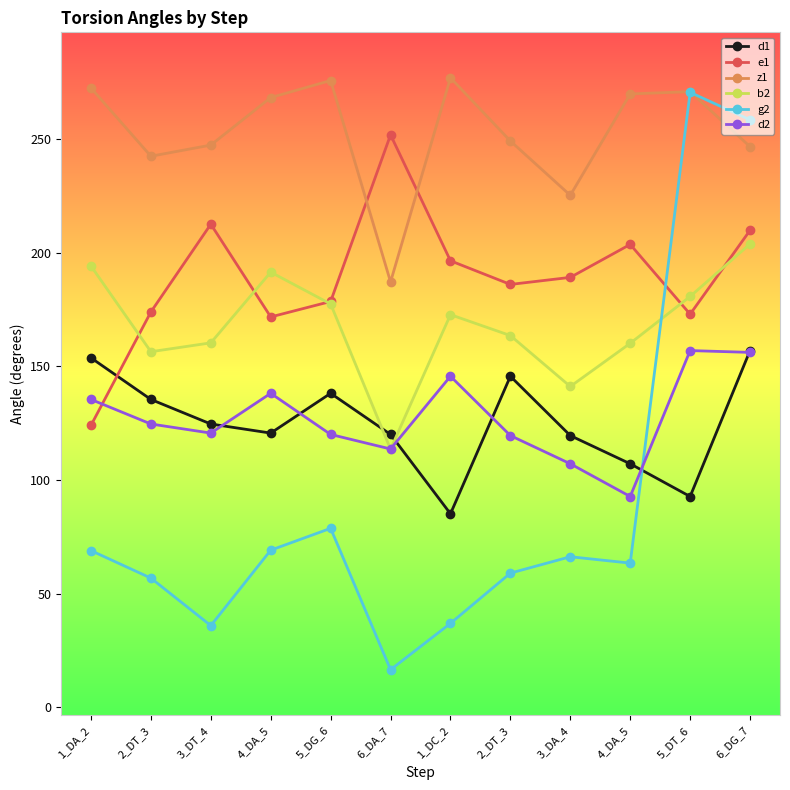

True or false: d2 has a value of 204.9 at 5_DT_6.

False